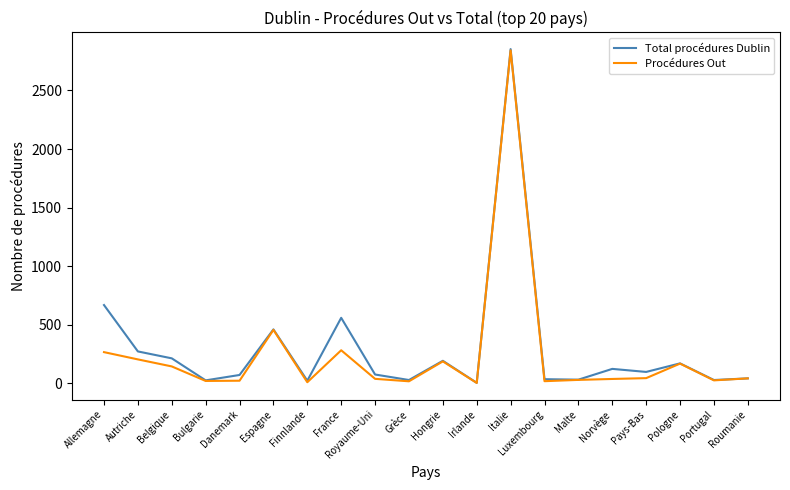

What is the difference between the maximum and minimum values in the Procédures Out series?

2839